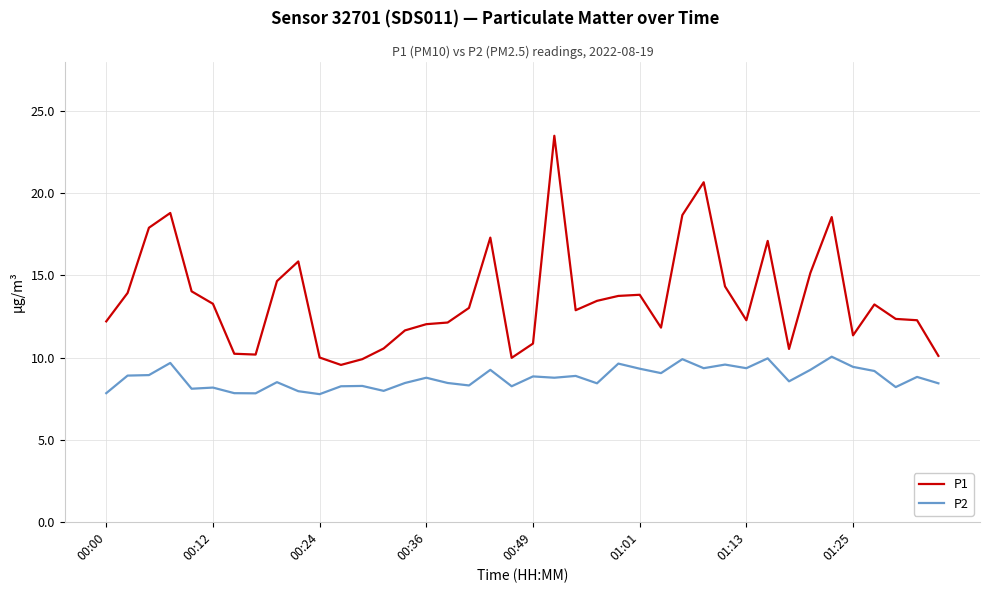

True or false: P2 and P1 intersect in this chart.

False